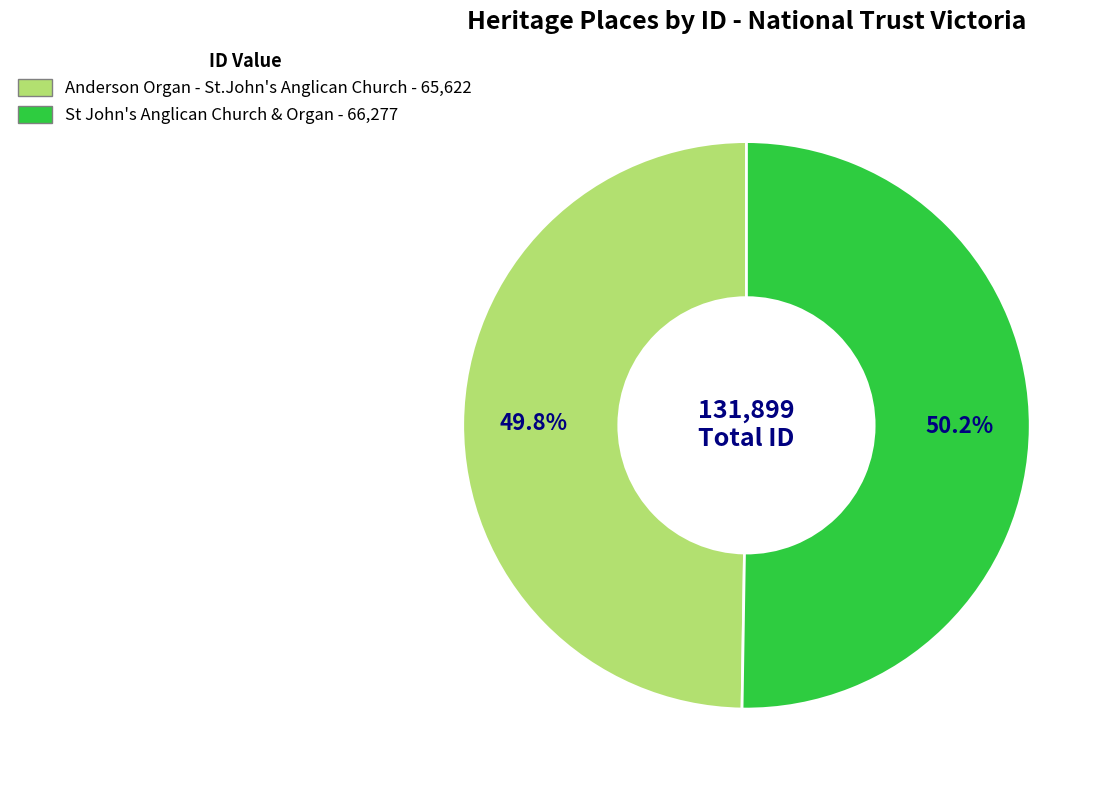

Approximately how many times larger is the value at St John's Anglican Church & Organ compared to Anderson Organ - St.John's Anglican Church?

1.0